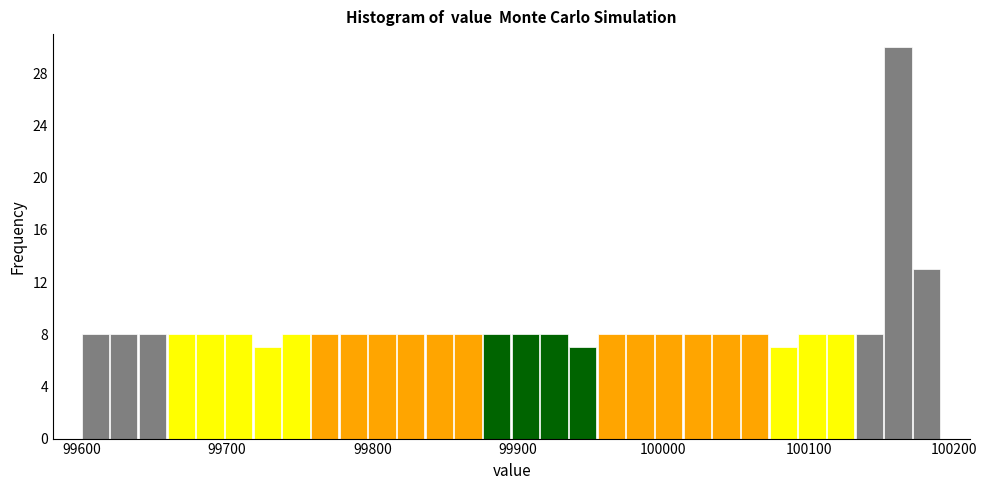

Read against the x-axis, roughly where is the centre of the tallest bar?

100160